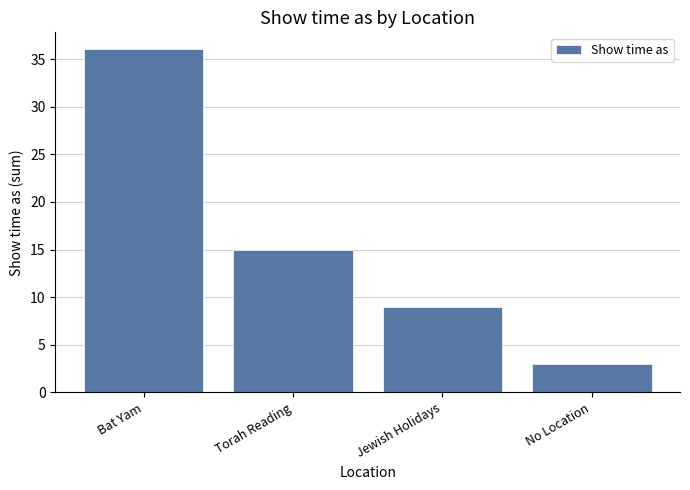

Where does the data first go above 15?

Bat Yam